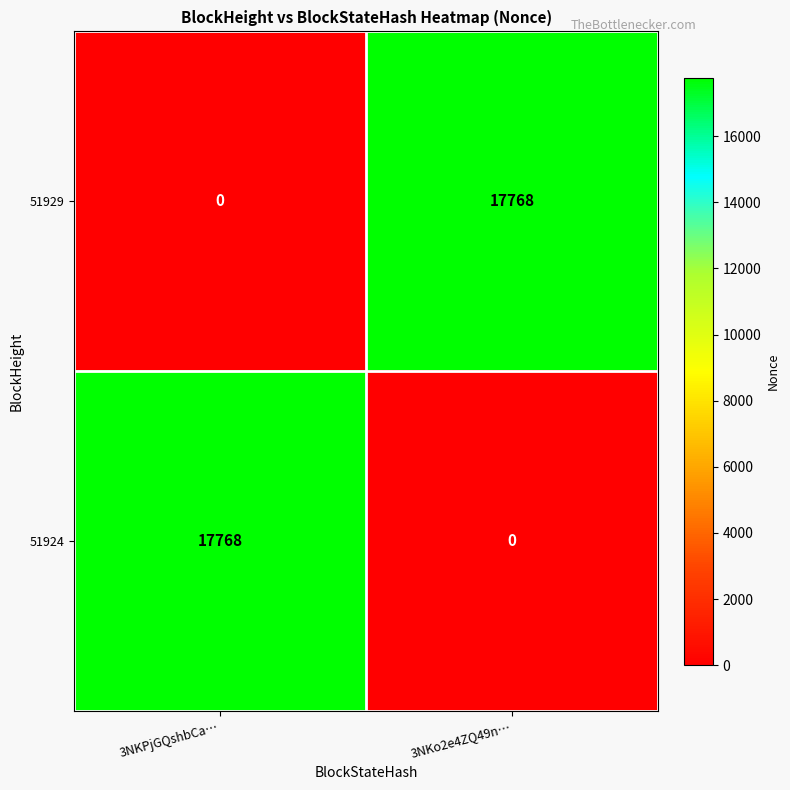

True or false: 51929 has a value of -11303 at 3NKPjGQshbCa….

False